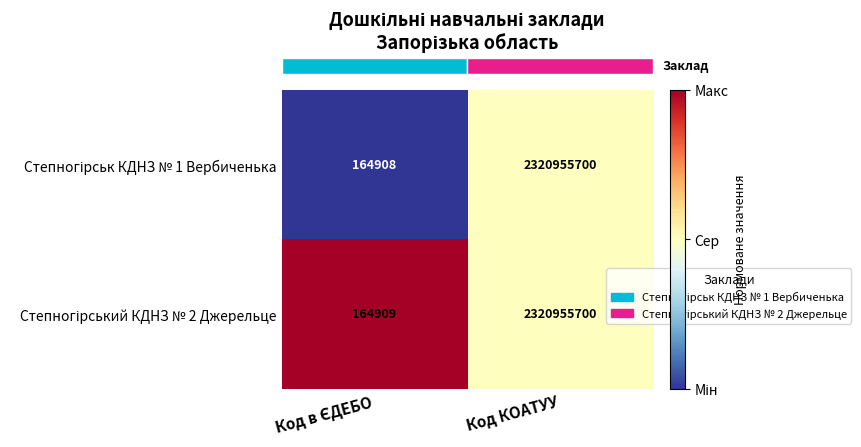

What is the smallest value displayed?

164908